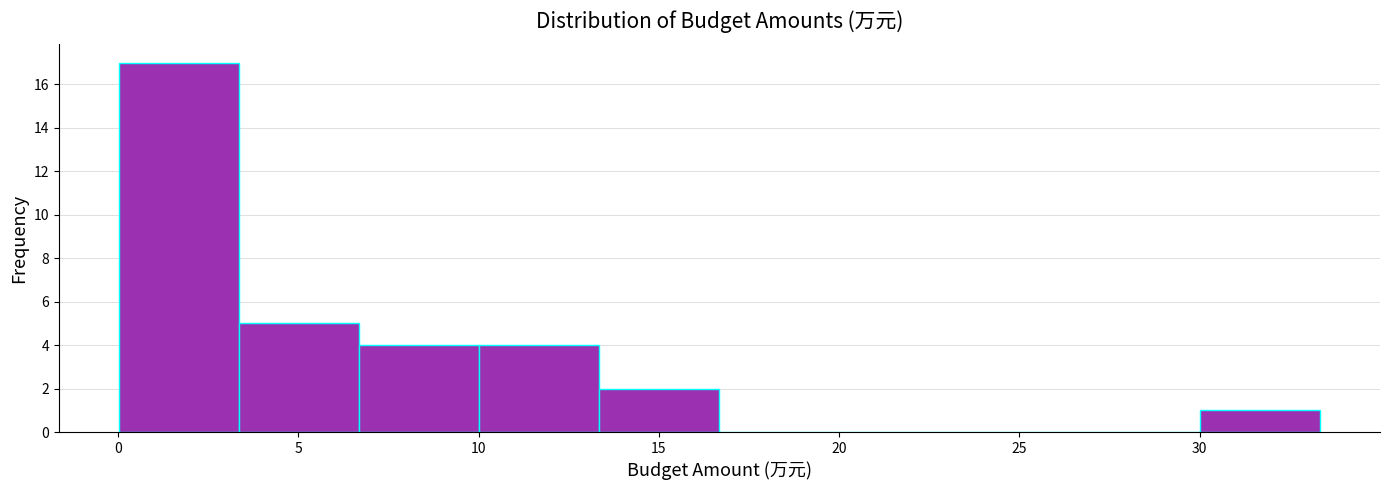

What is the height of the bar covering 10.0 to 13.5 on the x-axis? Neither the bar edges nor the heights are printed on the chart, so give them approximately, as read against the axes.

4